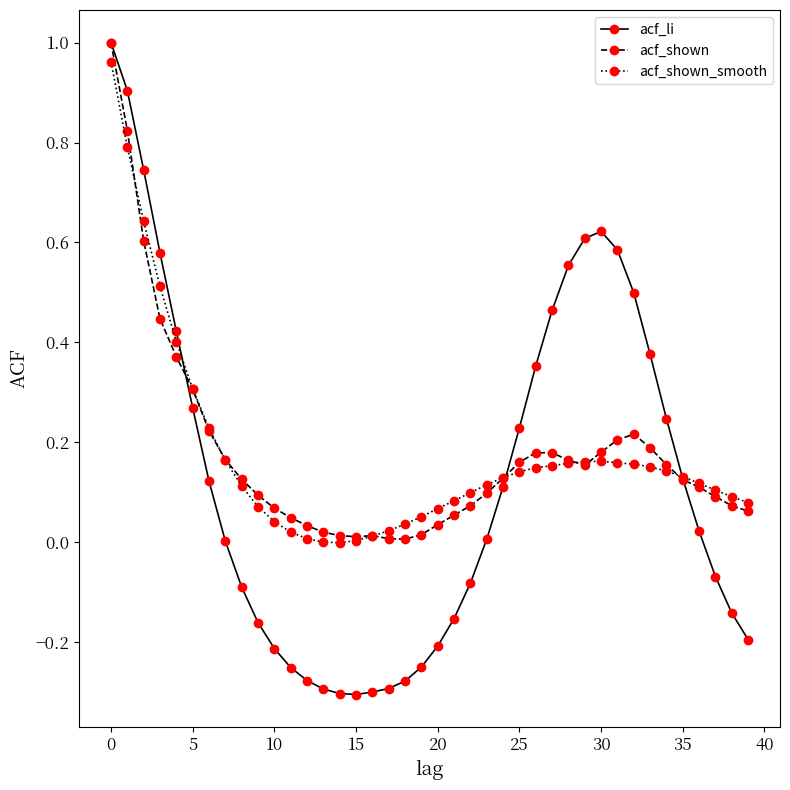

Which series has the largest range (max minus min)?

acf_li